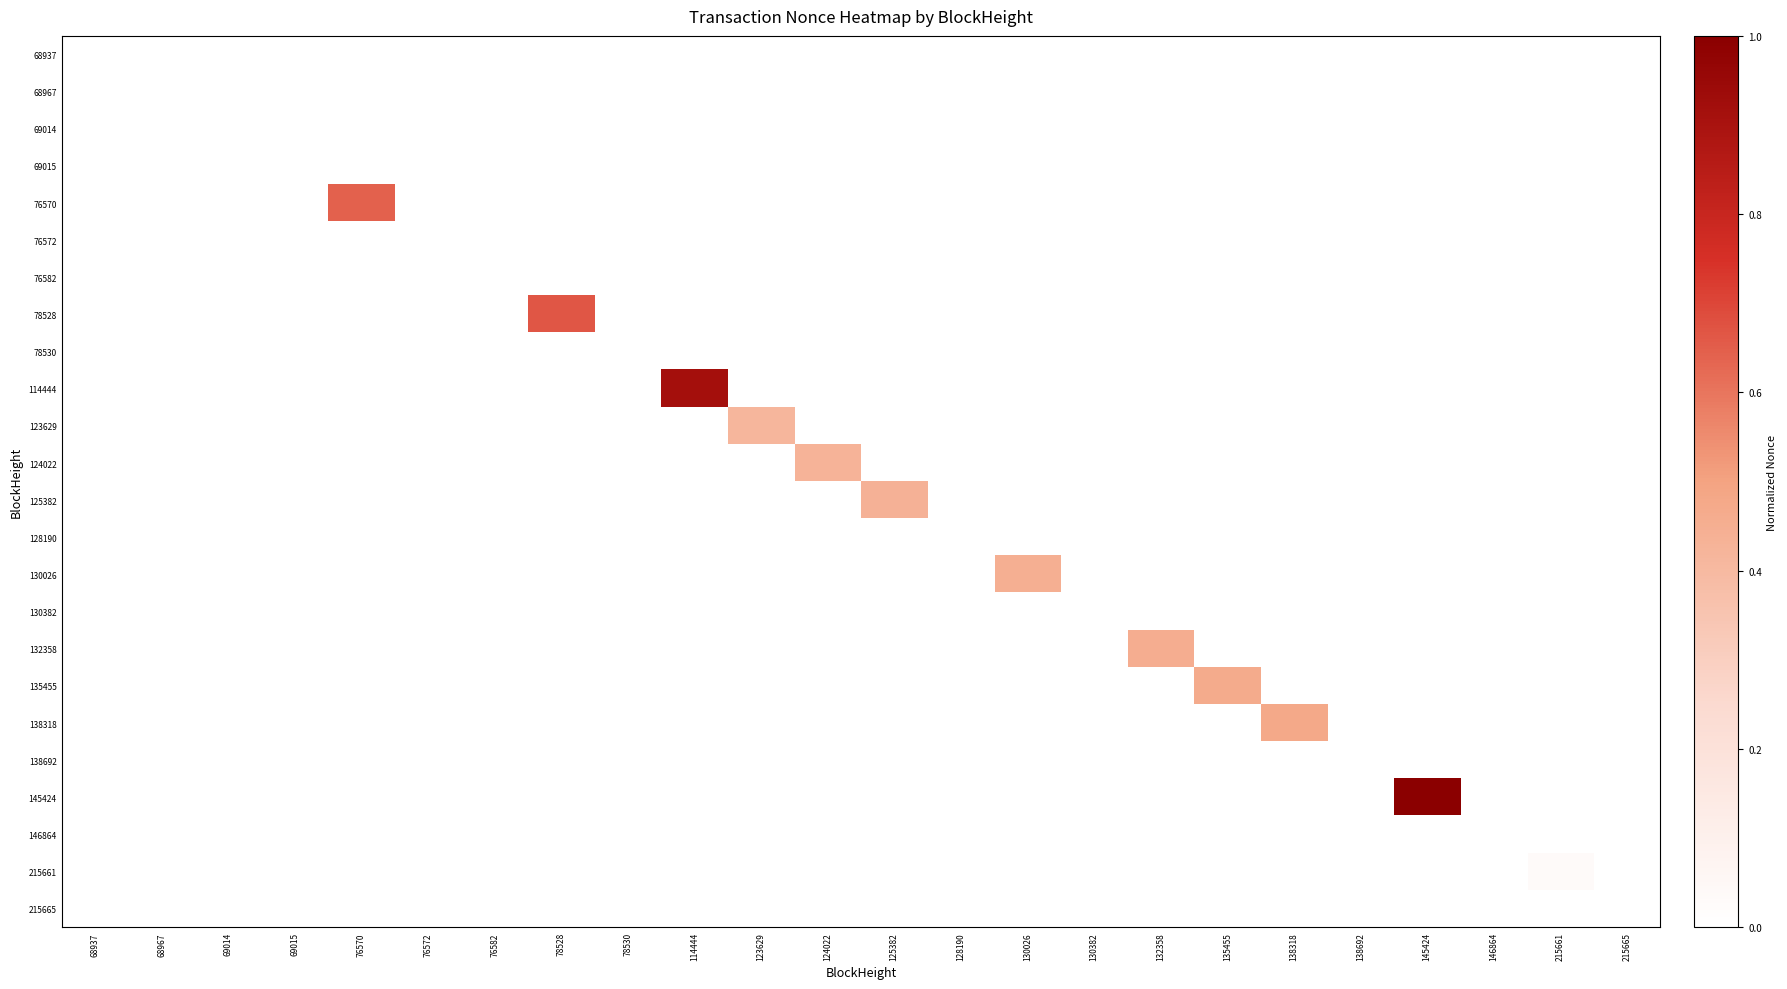

Reading left to right, what are all the values shown in this chart?

68937: 68937=0.0	68967=0.0	69014=0.0	69015=0.0	76570=0.0	76572=0.0	76582=0.0	78528=0.0	78530=0.0	114444=0.0	123629=0.0	124022=0.0	125382=0.0	128190=0.0	130026=0.0	130382=0.0	132358=0.0	135455=0.0	138318=0.0	138692=0.0	145424=0.0	146864=0.0	215661=0.0	215665=0.0
68967: 68937=0.0	68967=0.0	69014=0.0	69015=0.0	76570=0.0	76572=0.0	76582=0.0	78528=0.0	78530=0.0	114444=0.0	123629=0.0	124022=0.0	125382=0.0	128190=0.0	130026=0.0	130382=0.0	132358=0.0	135455=0.0	138318=0.0	138692=0.0	145424=0.0	146864=0.0	215661=0.0	215665=0.0
69014: 68937=0.0	68967=0.0	69014=0.0	69015=0.0	76570=0.0	76572=0.0	76582=0.0	78528=0.0	78530=0.0	114444=0.0	123629=0.0	124022=0.0	125382=0.0	128190=0.0	130026=0.0	130382=0.0	132358=0.0	135455=0.0	138318=0.0	138692=0.0	145424=0.0	146864=0.0	215661=0.0	215665=0.0
69015: 68937=0.0	68967=0.0	69014=0.0	69015=0.0	76570=0.0	76572=0.0	76582=0.0	78528=0.0	78530=0.0	114444=0.0	123629=0.0	124022=0.0	125382=0.0	128190=0.0	130026=0.0	130382=0.0	132358=0.0	135455=0.0	138318=0.0	138692=0.0	145424=0.0	146864=0.0	215661=0.0	215665=0.0
76570: 68937=0.0	68967=0.0	69014=0.0	69015=0.0	76570=0.6	76572=0.0	76582=0.0	78528=0.0	78530=0.0	114444=0.0	123629=0.0	124022=0.0	125382=0.0	128190=0.0	130026=0.0	130382=0.0	132358=0.0	135455=0.0	138318=0.0	138692=0.0	145424=0.0	146864=0.0	215661=0.0	215665=0.0
76572: 68937=0.0	68967=0.0	69014=0.0	69015=0.0	76570=0.0	76572=0.0	76582=0.0	78528=0.0	78530=0.0	114444=0.0	123629=0.0	124022=0.0	125382=0.0	128190=0.0	130026=0.0	130382=0.0	132358=0.0	135455=0.0	138318=0.0	138692=0.0	145424=0.0	146864=0.0	215661=0.0	215665=0.0
76582: 68937=0.0	68967=0.0	69014=0.0	69015=0.0	76570=0.0	76572=0.0	76582=0.0	78528=0.0	78530=0.0	114444=0.0	123629=0.0	124022=0.0	125382=0.0	128190=0.0	130026=0.0	130382=0.0	132358=0.0	135455=0.0	138318=0.0	138692=0.0	145424=0.0	146864=0.0	215661=0.0	215665=0.0
78528: 68937=0.0	68967=0.0	69014=0.0	69015=0.0	76570=0.0	76572=0.0	76582=0.0	78528=0.7	78530=0.0	114444=0.0	123629=0.0	124022=0.0	125382=0.0	128190=0.0	130026=0.0	130382=0.0	132358=0.0	135455=0.0	138318=0.0	138692=0.0	145424=0.0	146864=0.0	215661=0.0	215665=0.0
78530: 68937=0.0	68967=0.0	69014=0.0	69015=0.0	76570=0.0	76572=0.0	76582=0.0	78528=0.0	78530=0.0	114444=0.0	123629=0.0	124022=0.0	125382=0.0	128190=0.0	130026=0.0	130382=0.0	132358=0.0	135455=0.0	138318=0.0	138692=0.0	145424=0.0	146864=0.0	215661=0.0	215665=0.0
114444: 68937=0.0	68967=0.0	69014=0.0	69015=0.0	76570=0.0	76572=0.0	76582=0.0	78528=0.0	78530=0.0	114444=0.9	123629=0.0	124022=0.0	125382=0.0	128190=0.0	130026=0.0	130382=0.0	132358=0.0	135455=0.0	138318=0.0	138692=0.0	145424=0.0	146864=0.0	215661=0.0	215665=0.0
123629: 68937=0.0	68967=0.0	69014=0.0	69015=0.0	76570=0.0	76572=0.0	76582=0.0	78528=0.0	78530=0.0	114444=0.0	123629=0.4	124022=0.0	125382=0.0	128190=0.0	130026=0.0	130382=0.0	132358=0.0	135455=0.0	138318=0.0	138692=0.0	145424=0.0	146864=0.0	215661=0.0	215665=0.0
124022: 68937=0.0	68967=0.0	69014=0.0	69015=0.0	76570=0.0	76572=0.0	76582=0.0	78528=0.0	78530=0.0	114444=0.0	123629=0.0	124022=0.4	125382=0.0	128190=0.0	130026=0.0	130382=0.0	132358=0.0	135455=0.0	138318=0.0	138692=0.0	145424=0.0	146864=0.0	215661=0.0	215665=0.0
125382: 68937=0.0	68967=0.0	69014=0.0	69015=0.0	76570=0.0	76572=0.0	76582=0.0	78528=0.0	78530=0.0	114444=0.0	123629=0.0	124022=0.0	125382=0.4	128190=0.0	130026=0.0	130382=0.0	132358=0.0	135455=0.0	138318=0.0	138692=0.0	145424=0.0	146864=0.0	215661=0.0	215665=0.0
128190: 68937=0.0	68967=0.0	69014=0.0	69015=0.0	76570=0.0	76572=0.0	76582=0.0	78528=0.0	78530=0.0	114444=0.0	123629=0.0	124022=0.0	125382=0.0	128190=0.0	130026=0.0	130382=0.0	132358=0.0	135455=0.0	138318=0.0	138692=0.0	145424=0.0	146864=0.0	215661=0.0	215665=0.0
130026: 68937=0.0	68967=0.0	69014=0.0	69015=0.0	76570=0.0	76572=0.0	76582=0.0	78528=0.0	78530=0.0	114444=0.0	123629=0.0	124022=0.0	125382=0.0	128190=0.0	130026=0.4	130382=0.0	132358=0.0	135455=0.0	138318=0.0	138692=0.0	145424=0.0	146864=0.0	215661=0.0	215665=0.0
130382: 68937=0.0	68967=0.0	69014=0.0	69015=0.0	76570=0.0	76572=0.0	76582=0.0	78528=0.0	78530=0.0	114444=0.0	123629=0.0	124022=0.0	125382=0.0	128190=0.0	130026=0.0	130382=0.0	132358=0.0	135455=0.0	138318=0.0	138692=0.0	145424=0.0	146864=0.0	215661=0.0	215665=0.0
132358: 68937=0.0	68967=0.0	69014=0.0	69015=0.0	76570=0.0	76572=0.0	76582=0.0	78528=0.0	78530=0.0	114444=0.0	123629=0.0	124022=0.0	125382=0.0	128190=0.0	130026=0.0	130382=0.0	132358=0.5	135455=0.0	138318=0.0	138692=0.0	145424=0.0	146864=0.0	215661=0.0	215665=0.0
135455: 68937=0.0	68967=0.0	69014=0.0	69015=0.0	76570=0.0	76572=0.0	76582=0.0	78528=0.0	78530=0.0	114444=0.0	123629=0.0	124022=0.0	125382=0.0	128190=0.0	130026=0.0	130382=0.0	132358=0.0	135455=0.5	138318=0.0	138692=0.0	145424=0.0	146864=0.0	215661=0.0	215665=0.0
138318: 68937=0.0	68967=0.0	69014=0.0	69015=0.0	76570=0.0	76572=0.0	76582=0.0	78528=0.0	78530=0.0	114444=0.0	123629=0.0	124022=0.0	125382=0.0	128190=0.0	130026=0.0	130382=0.0	132358=0.0	135455=0.0	138318=0.5	138692=0.0	145424=0.0	146864=0.0	215661=0.0	215665=0.0
138692: 68937=0.0	68967=0.0	69014=0.0	69015=0.0	76570=0.0	76572=0.0	76582=0.0	78528=0.0	78530=0.0	114444=0.0	123629=0.0	124022=0.0	125382=0.0	128190=0.0	130026=0.0	130382=0.0	132358=0.0	135455=0.0	138318=0.0	138692=0.0	145424=0.0	146864=0.0	215661=0.0	215665=0.0
145424: 68937=0.0	68967=0.0	69014=0.0	69015=0.0	76570=0.0	76572=0.0	76582=0.0	78528=0.0	78530=0.0	114444=0.0	123629=0.0	124022=0.0	125382=0.0	128190=0.0	130026=0.0	130382=0.0	132358=0.0	135455=0.0	138318=0.0	138692=0.0	145424=1.0	146864=0.0	215661=0.0	215665=0.0
146864: 68937=0.0	68967=0.0	69014=0.0	69015=0.0	76570=0.0	76572=0.0	76582=0.0	78528=0.0	78530=0.0	114444=0.0	123629=0.0	124022=0.0	125382=0.0	128190=0.0	130026=0.0	130382=0.0	132358=0.0	135455=0.0	138318=0.0	138692=0.0	145424=0.0	146864=0.0	215661=0.0	215665=0.0
215661: 68937=0.0	68967=0.0	69014=0.0	69015=0.0	76570=0.0	76572=0.0	76582=0.0	78528=0.0	78530=0.0	114444=0.0	123629=0.0	124022=0.0	125382=0.0	128190=0.0	130026=0.0	130382=0.0	132358=0.0	135455=0.0	138318=0.0	138692=0.0	145424=0.0	146864=0.0	215661=0.0	215665=0.0
215665: 68937=0.0	68967=0.0	69014=0.0	69015=0.0	76570=0.0	76572=0.0	76582=0.0	78528=0.0	78530=0.0	114444=0.0	123629=0.0	124022=0.0	125382=0.0	128190=0.0	130026=0.0	130382=0.0	132358=0.0	135455=0.0	138318=0.0	138692=0.0	145424=0.0	146864=0.0	215661=0.0	215665=0.0